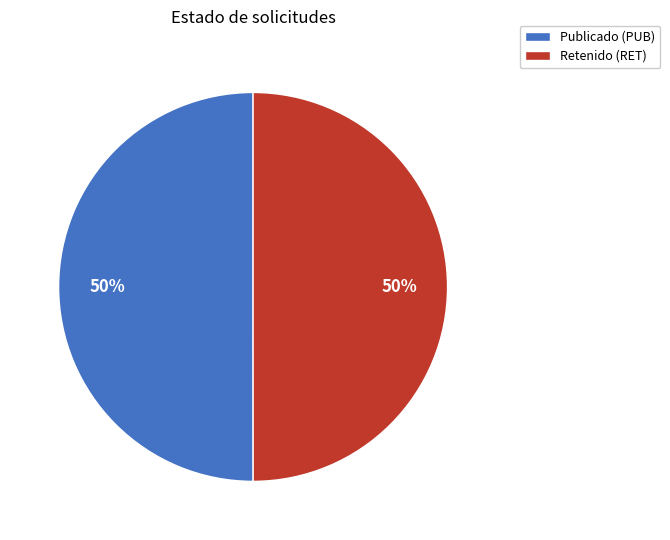

To the nearest percent, what is the combined percentage of Retenido (RET) and Publicado (PUB)?

100%